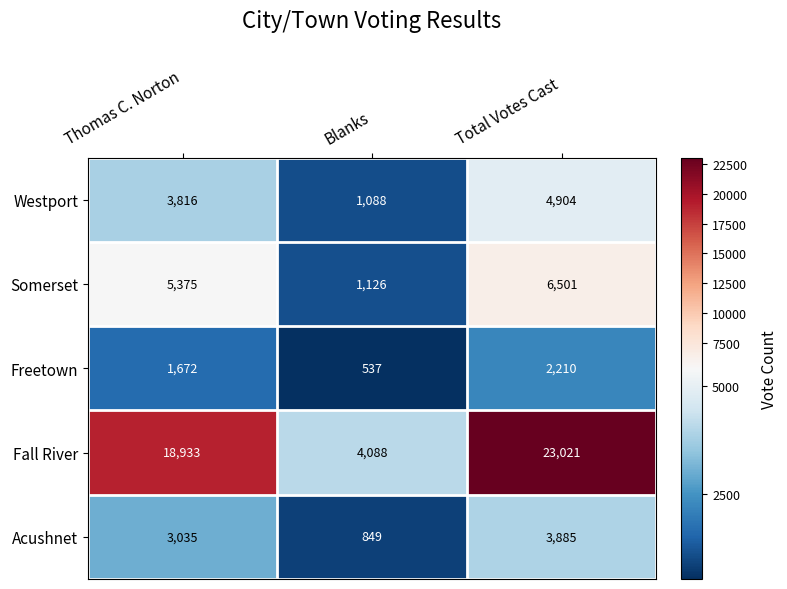

Is the value of Somerset at Thomas C. Norton greater than the value of Freetown at Thomas C. Norton?

Yes